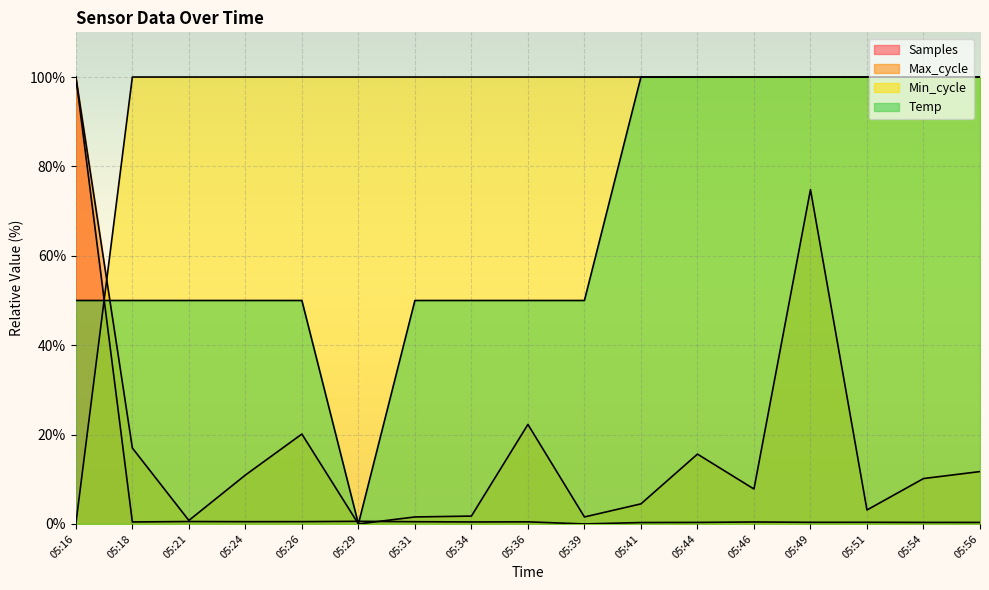

What is the value of the Max_cycle point at the 7th from the left?

1.6